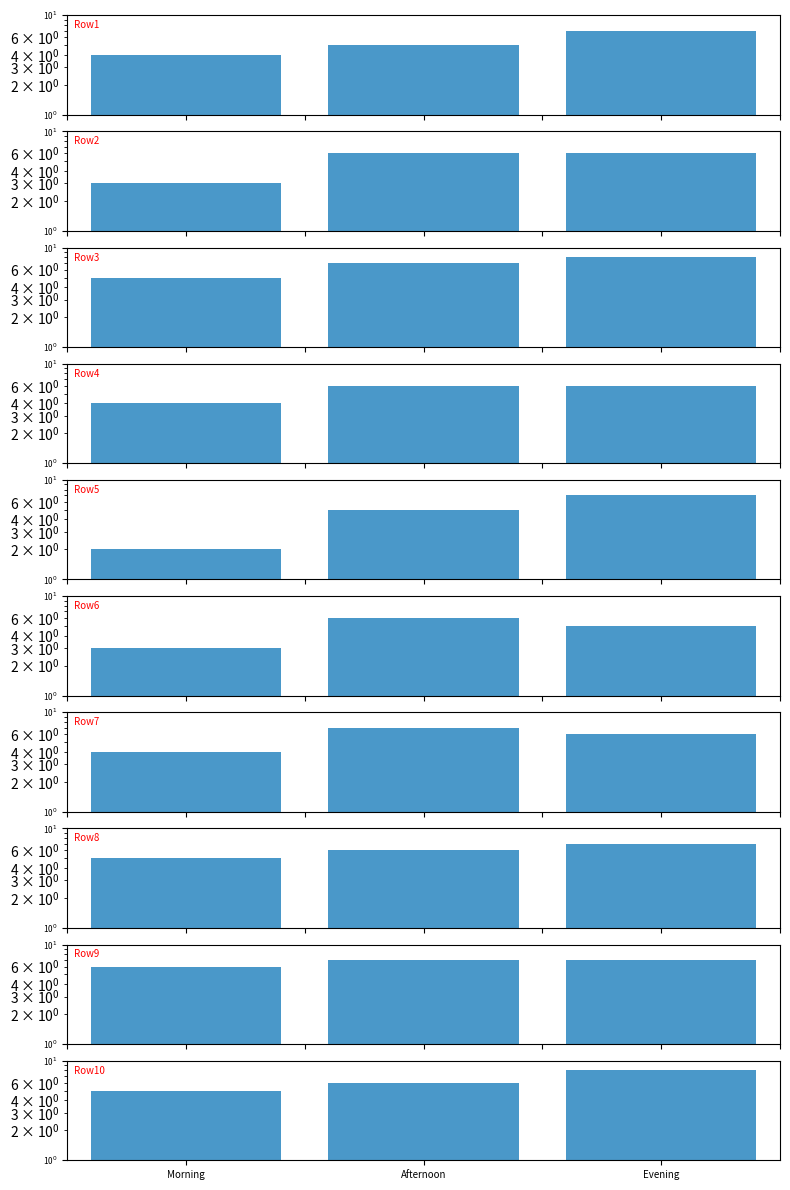

What is the sum of the Row8 values at Morning and Evening?

12